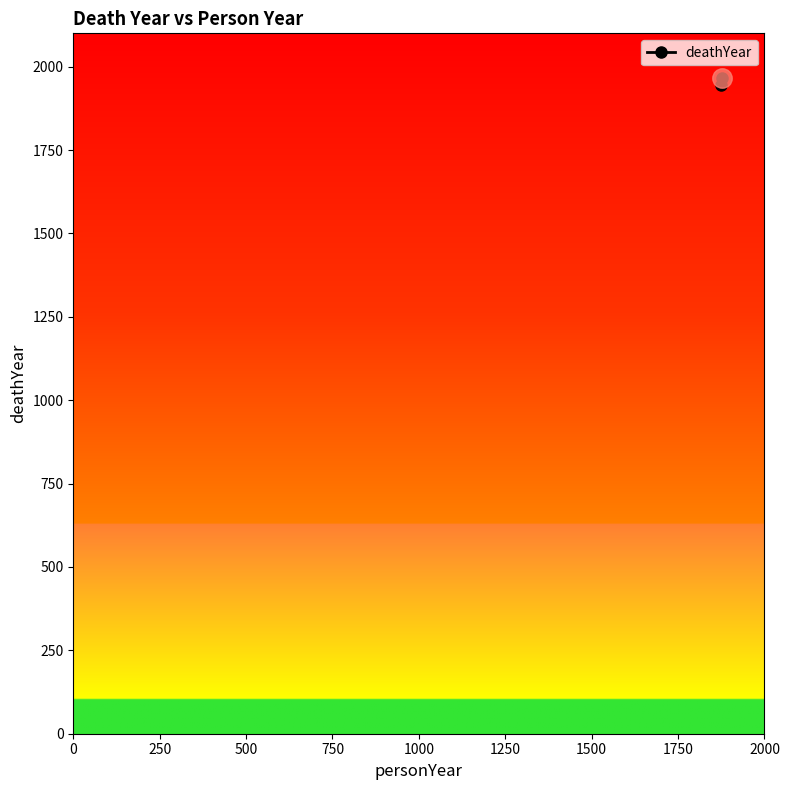

How many values are between 1944 and 1967?

2